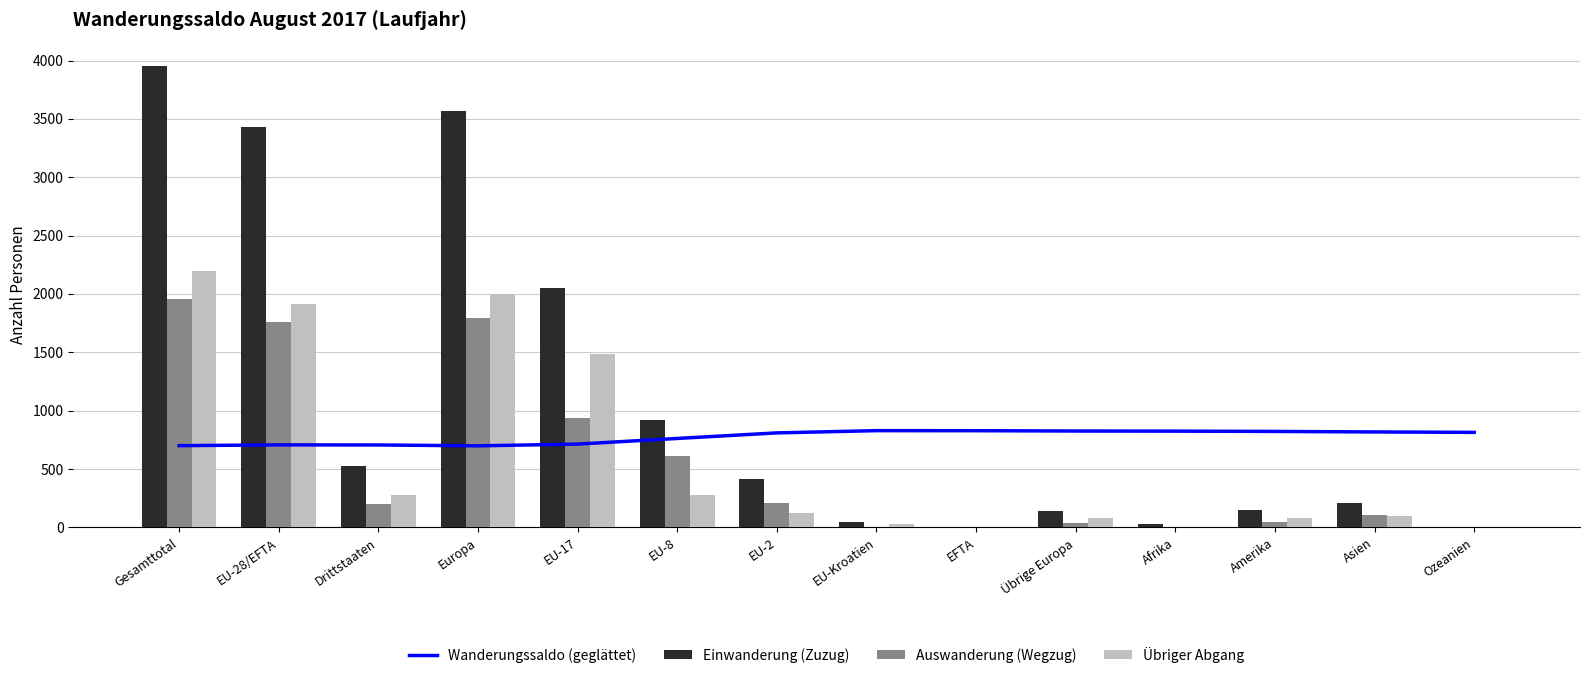

Which has a higher value, Übrige Europa or EU-Kroatien?

EU-Kroatien